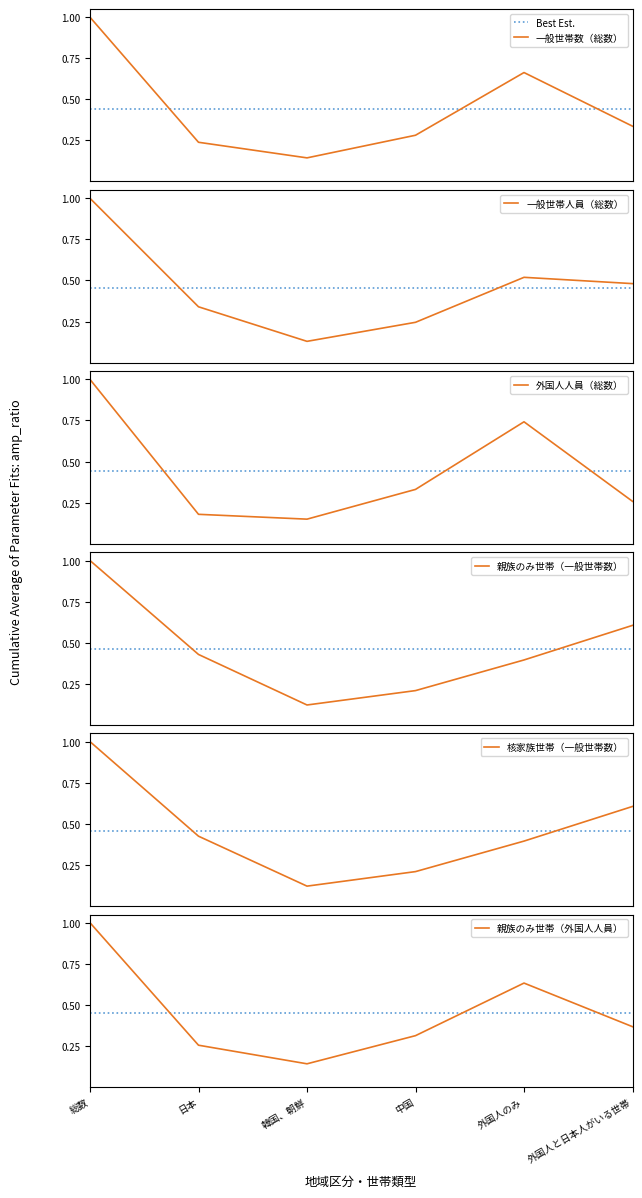

Where is 親族のみ世帯（外国人人員） nearest to the value 0?

韓国、朝鮮